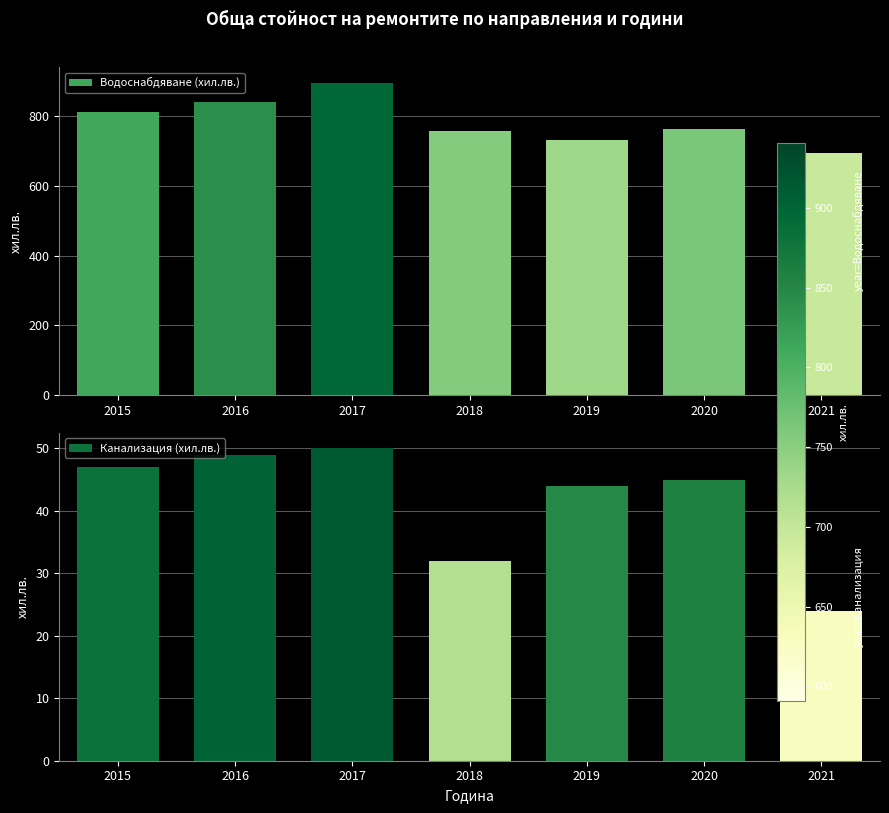

Where is Канализация (хил.лв.) nearest to the value 37?

2018